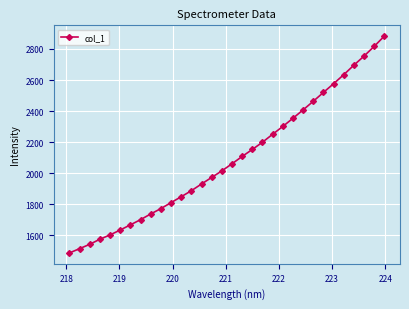

What is the average value?

2089.3